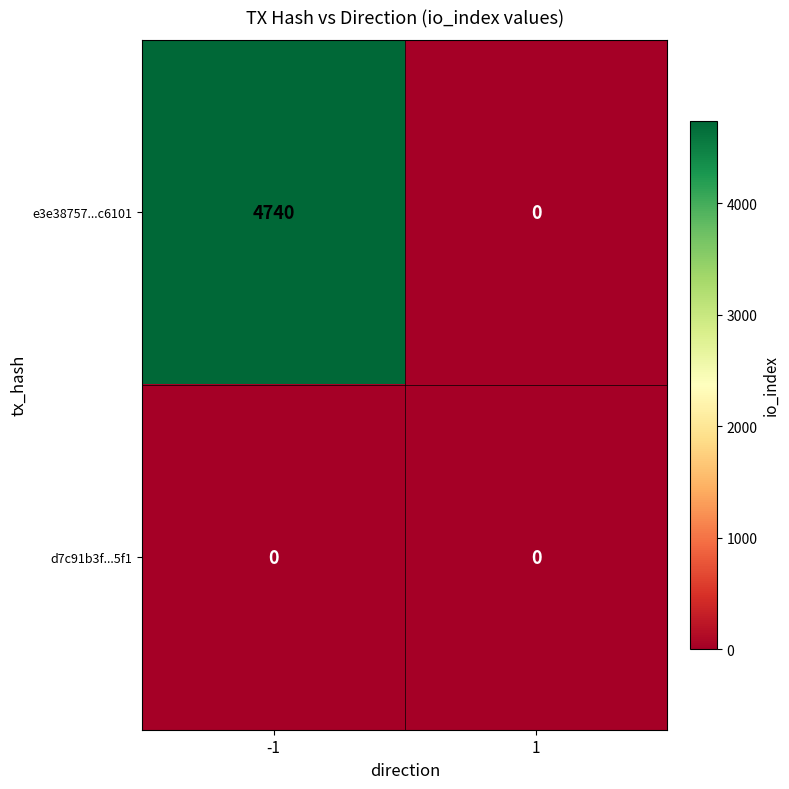

Reading right to left, extract all data points from this chart.

e3e38757...c6101: 1=0	-1=4740
d7c91b3f...5f1: 1=0	-1=0